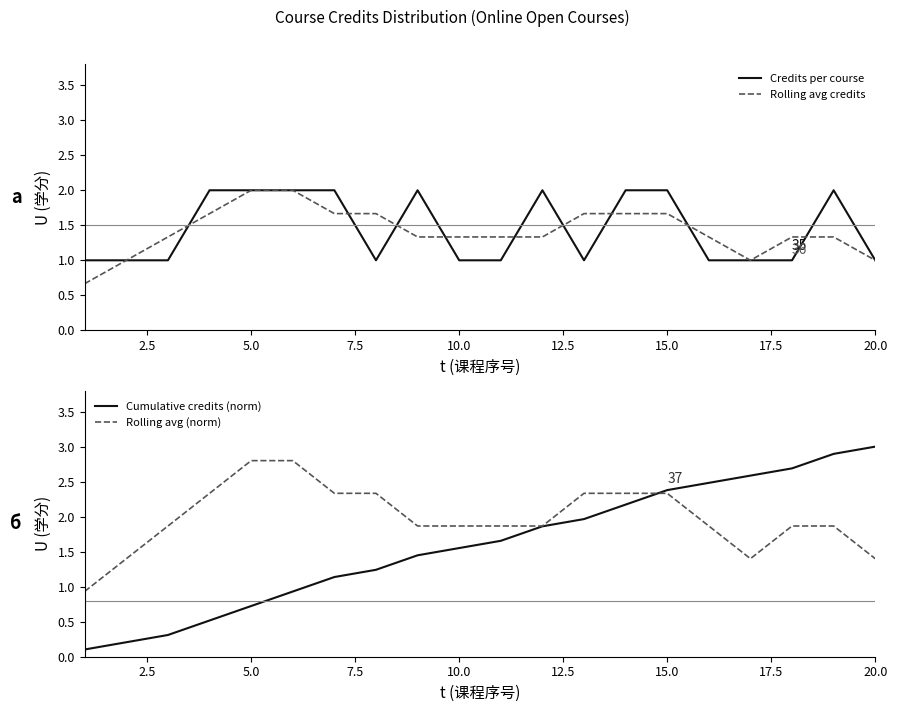

Is the value of Rolling avg credits at 15.0 greater than the value of Credits per course at 10.0?

Yes